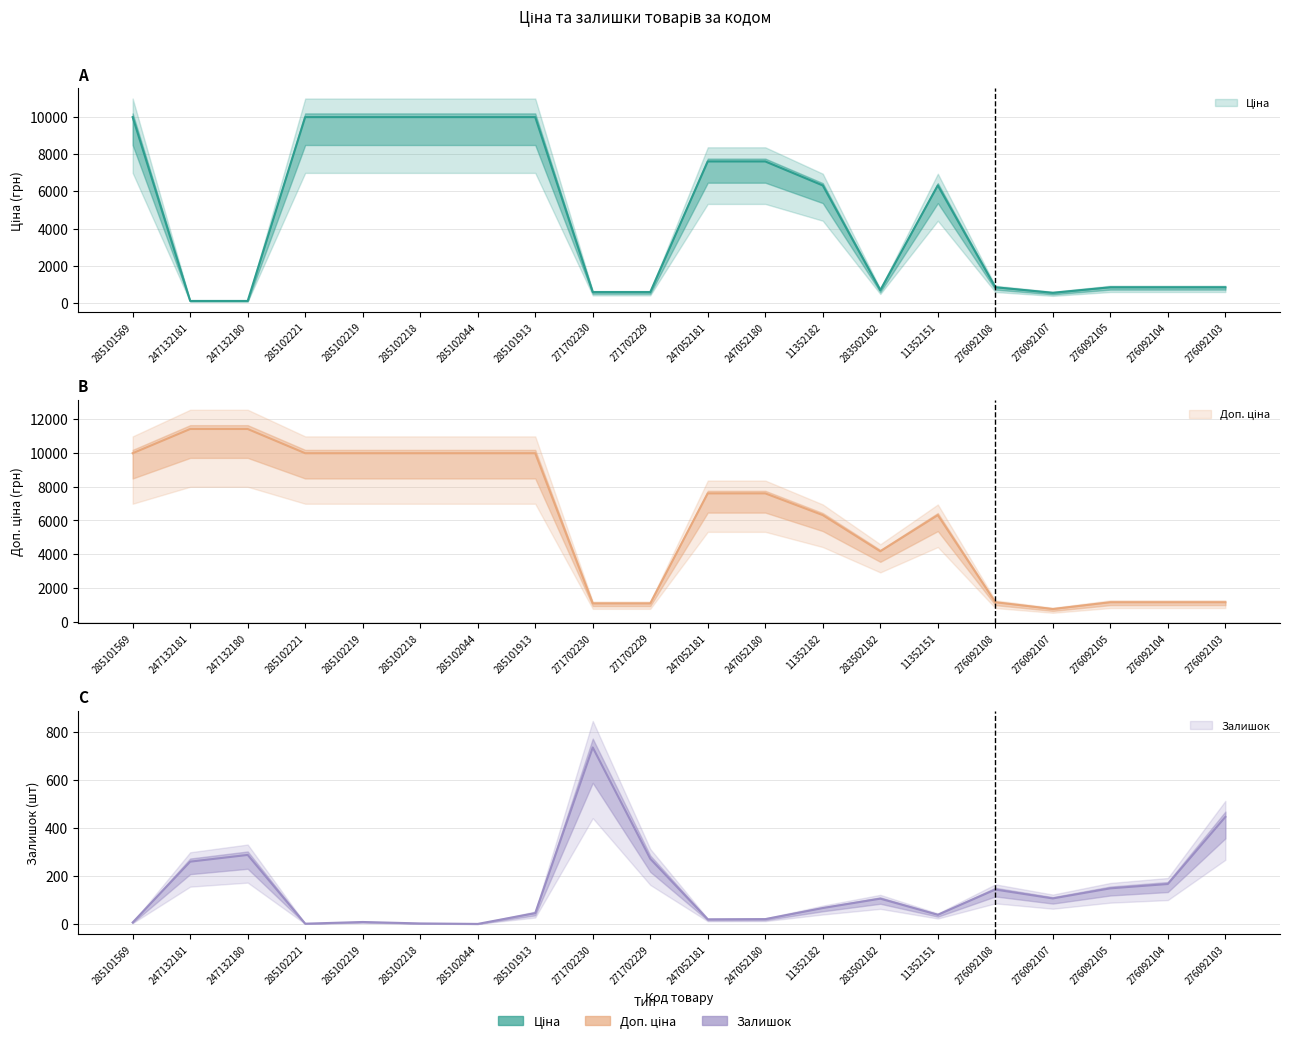

Between 271702230 and 276092107, which series saw the biggest shift?

Залишок